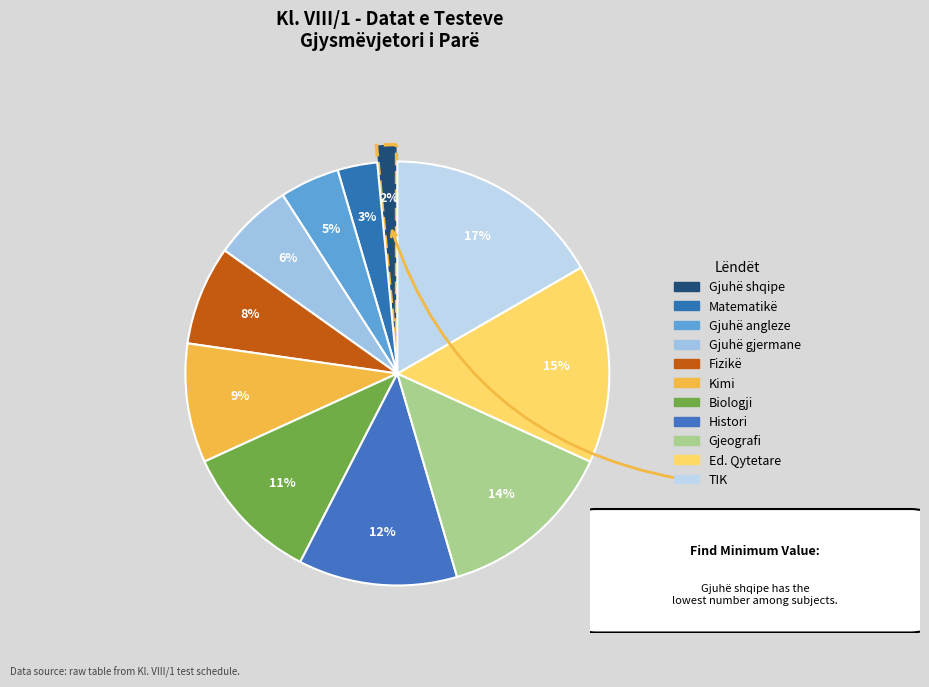

How many slices are in this pie chart?

11